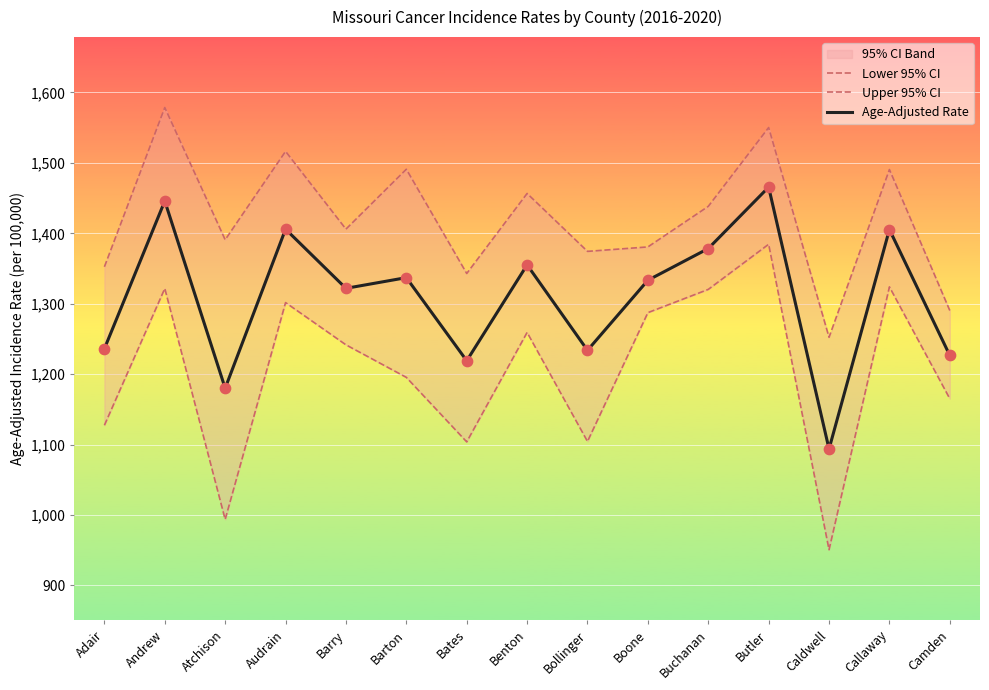

Which series has the largest total across all categories?

Upper 95% CI